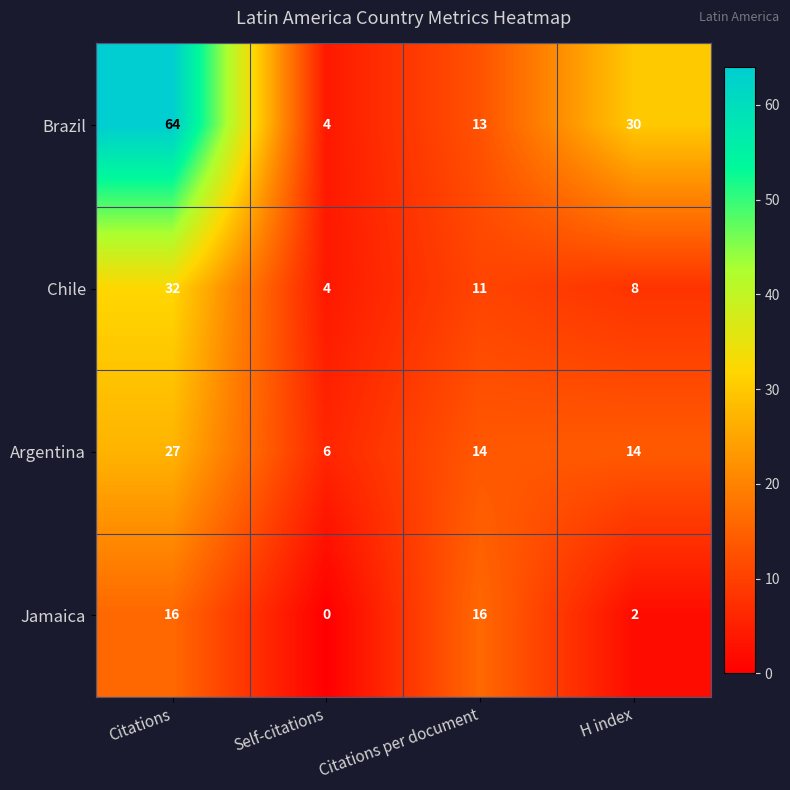

Is the value of Jamaica at Citations per document greater than the value of Argentina at Citations per document?

Yes